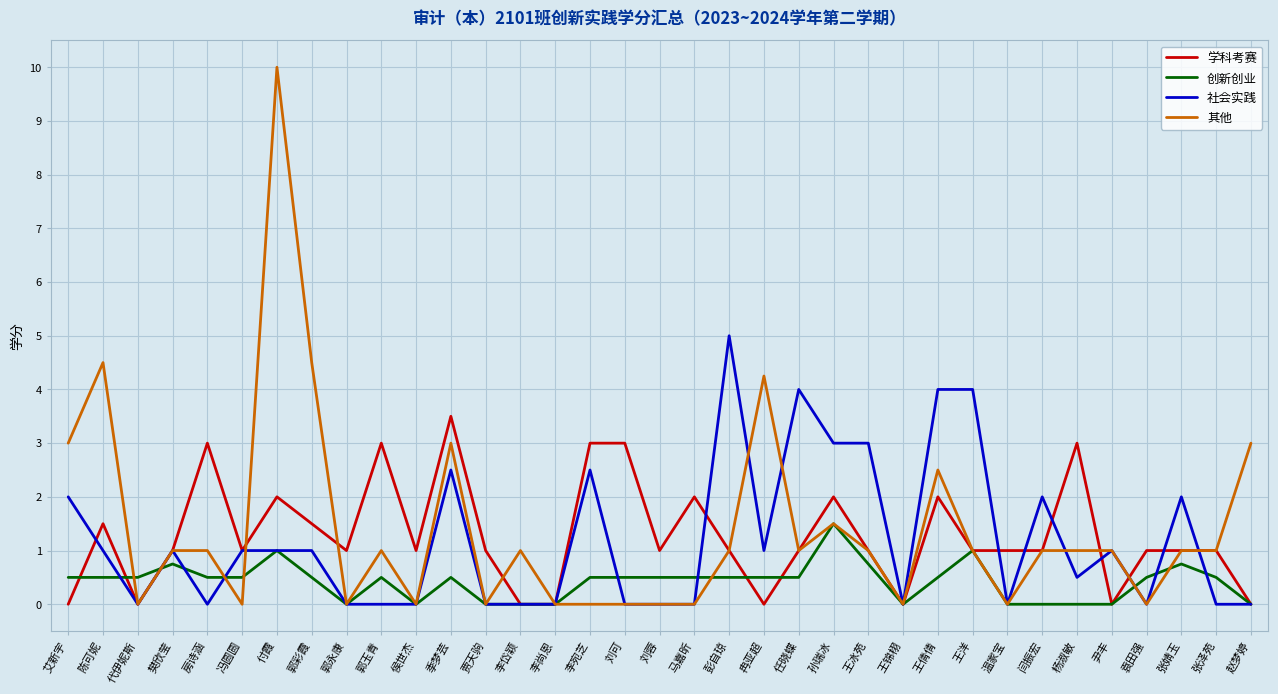

Is the value of 社会实践 at 闫振宏 greater than the value of 学科考赛 at 张婧玉?

Yes